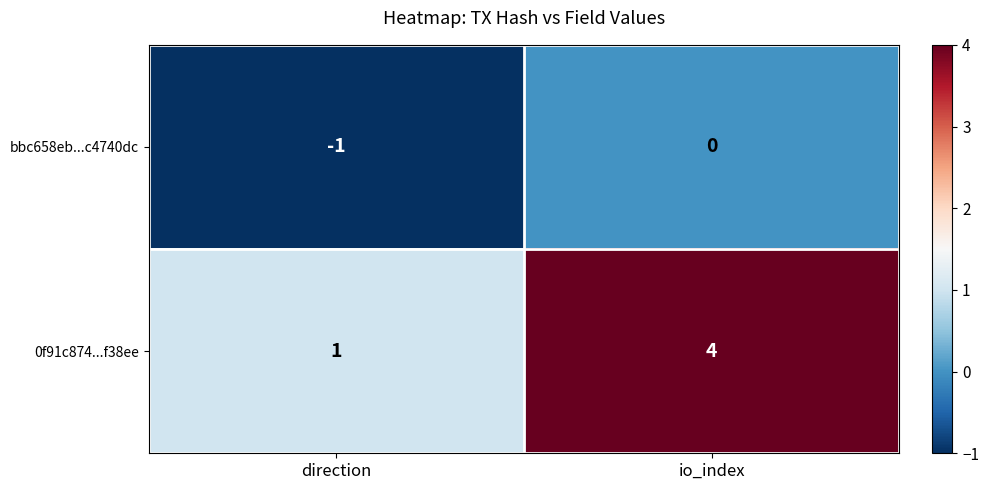

At direction, list the series in order from largest to smallest.

0f91c874...f38ee, bbc658eb...c4740dc